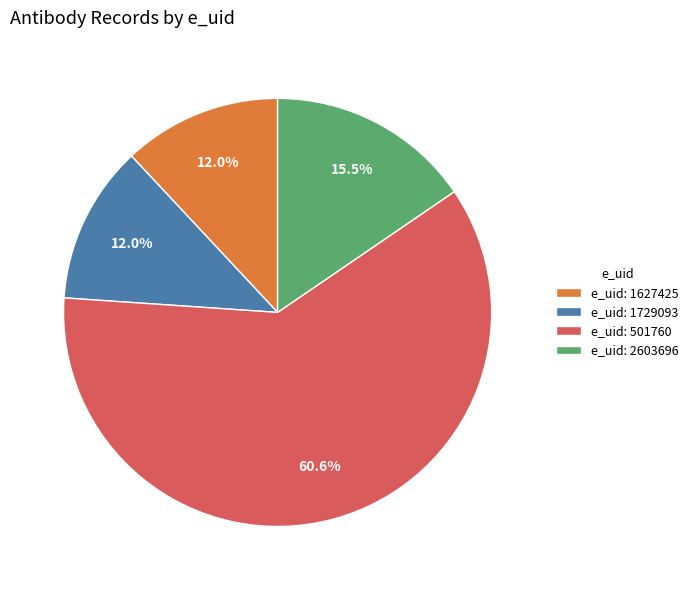

Between e_uid: 2603696 and e_uid: 1729093, which is larger?

e_uid: 2603696